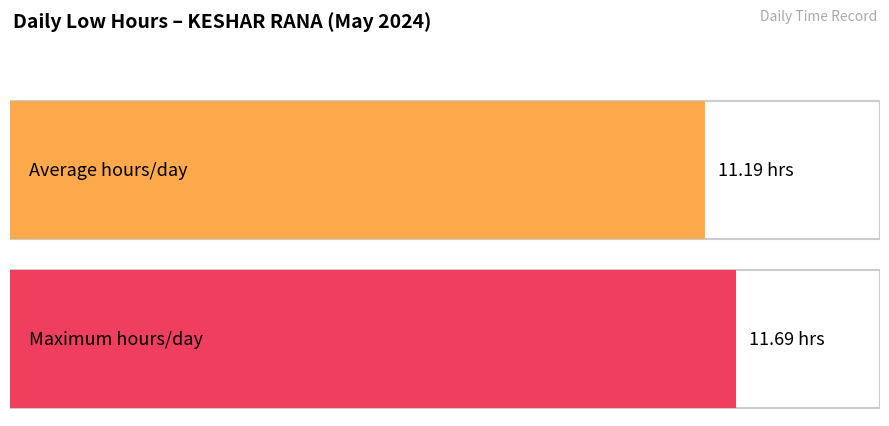

Is it true that the value at 13 is 16.9?

False